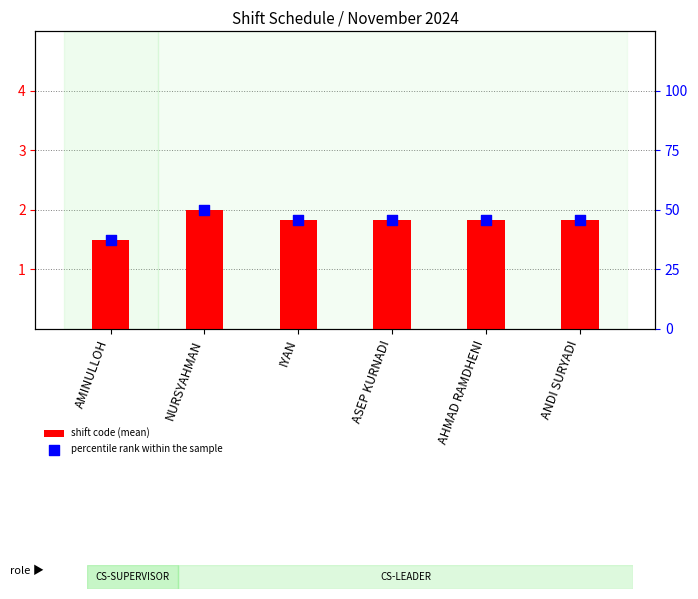

What are all the series names shown in the legend?

shift code (mean), percentile rank within the sample